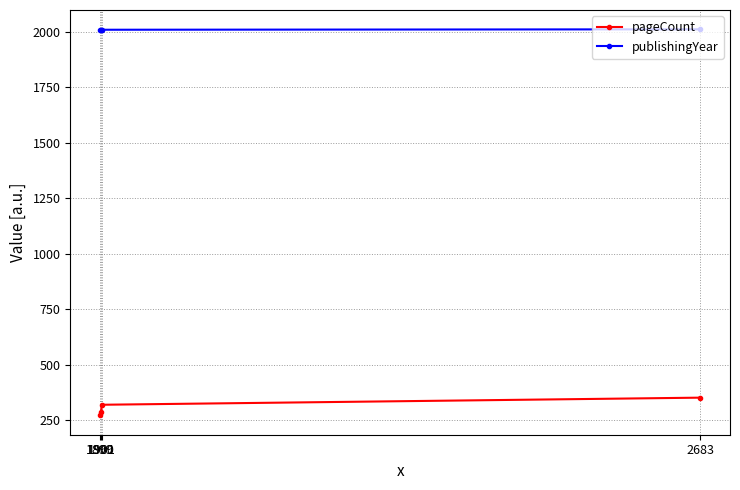

Which category has the lowest value across all series?

1899